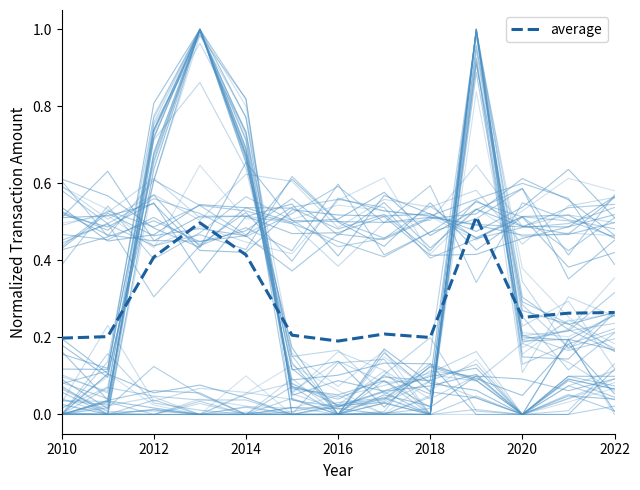

True or false: there are more than 2 points higher than both neighbors.

True